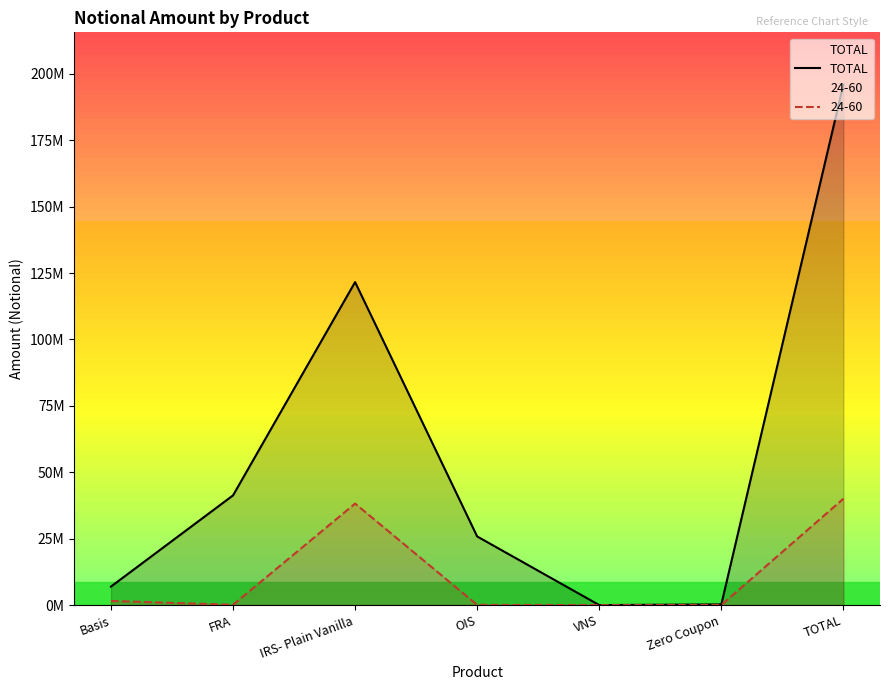

Rank the categories by value from lowest to highest.

VNS, Zero Coupon, Basis, OIS, FRA, IRS- Plain Vanilla, TOTAL